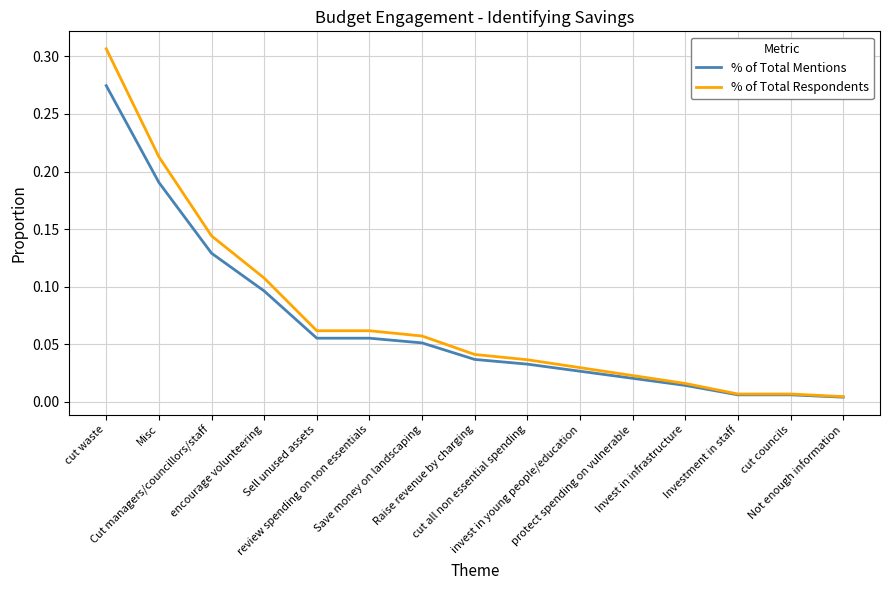

List the series in order of their peak value, lowest first.

% of Total Mentions, % of Total Respondents